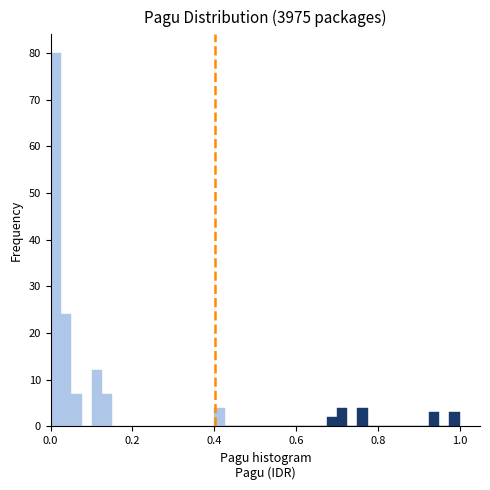

Around what value on the x-axis is the tallest bar? Give the approximate position of its centre, as read against the axis.

0.02